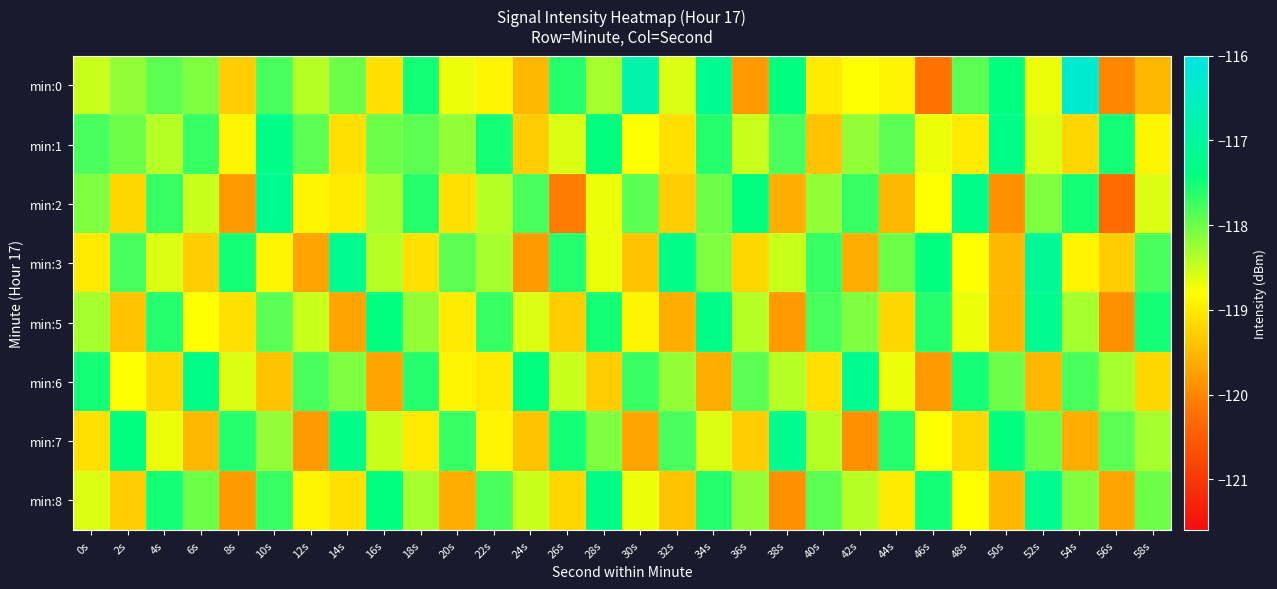

At which category does the chart reach its minimum across all series?

56s